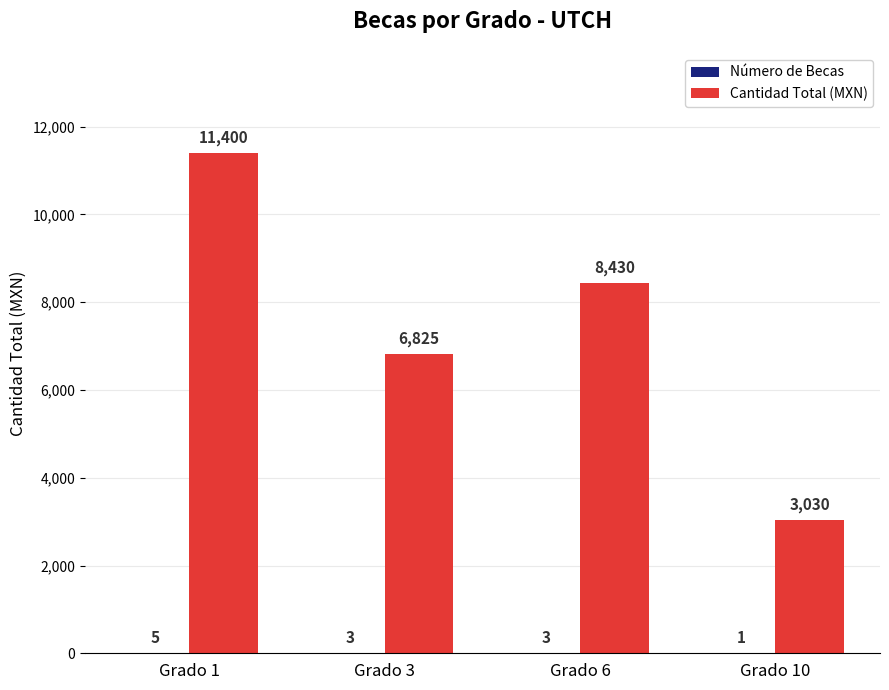

What is the sum of all Cantidad Total (MXN) values?

29685